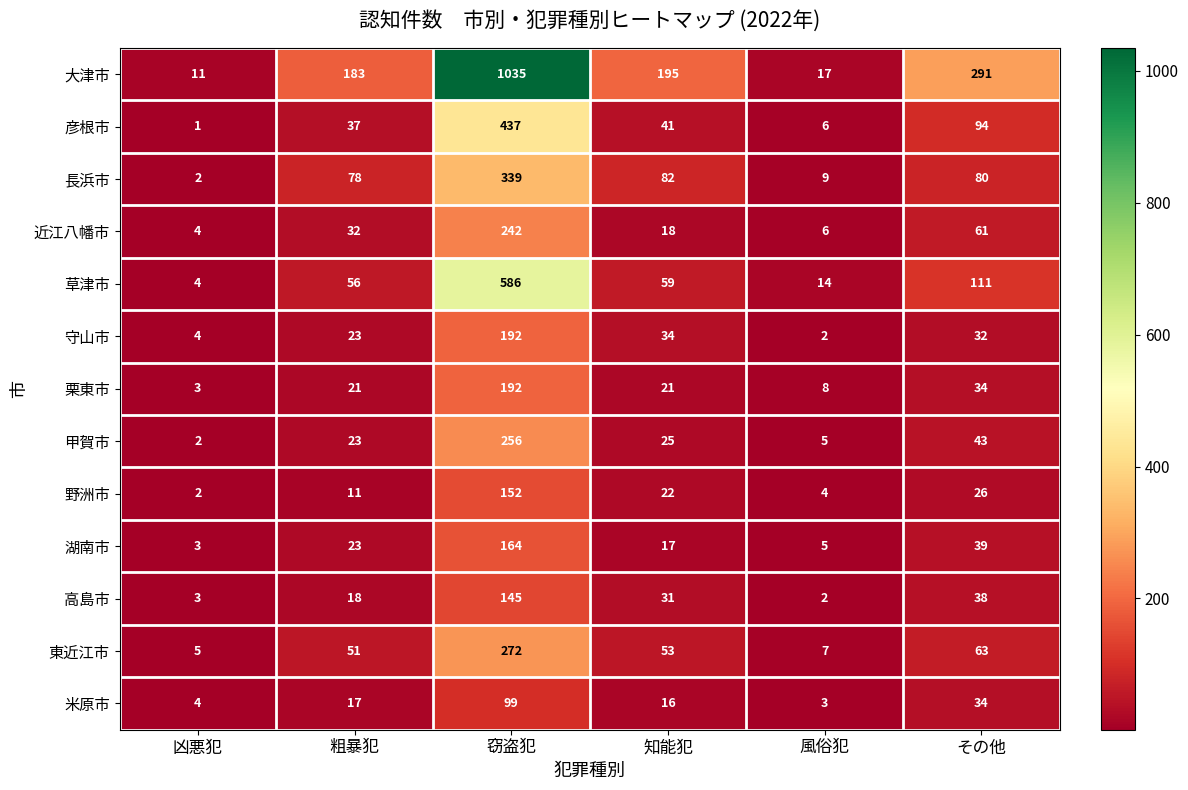

What is the difference between the highest and lowest values at 凶悪犯?

10